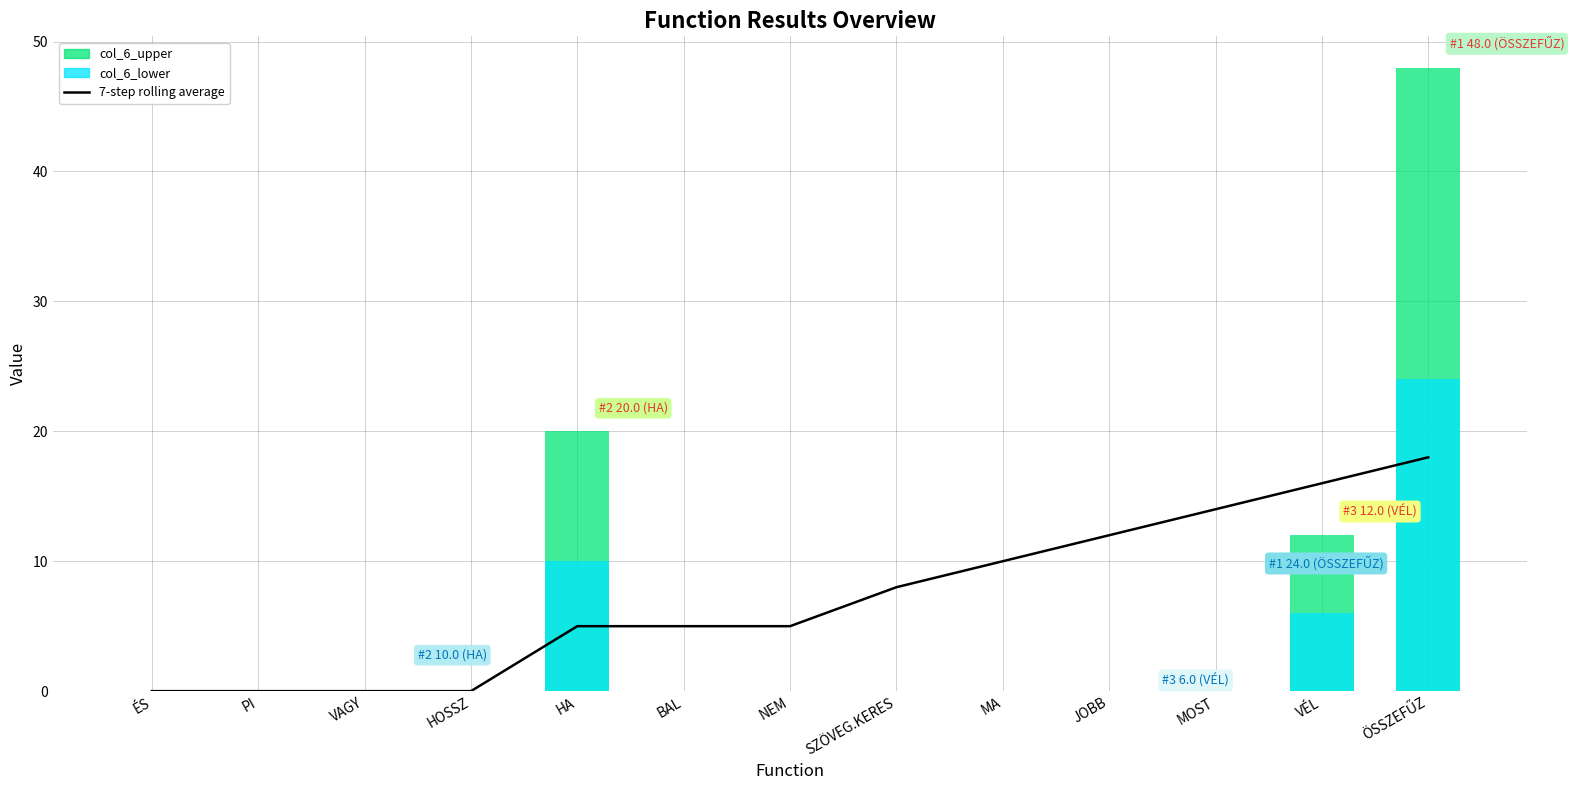

At VÉL, list the series in order from largest to smallest.

7-step rolling average, col_6_upper, col_6_lower